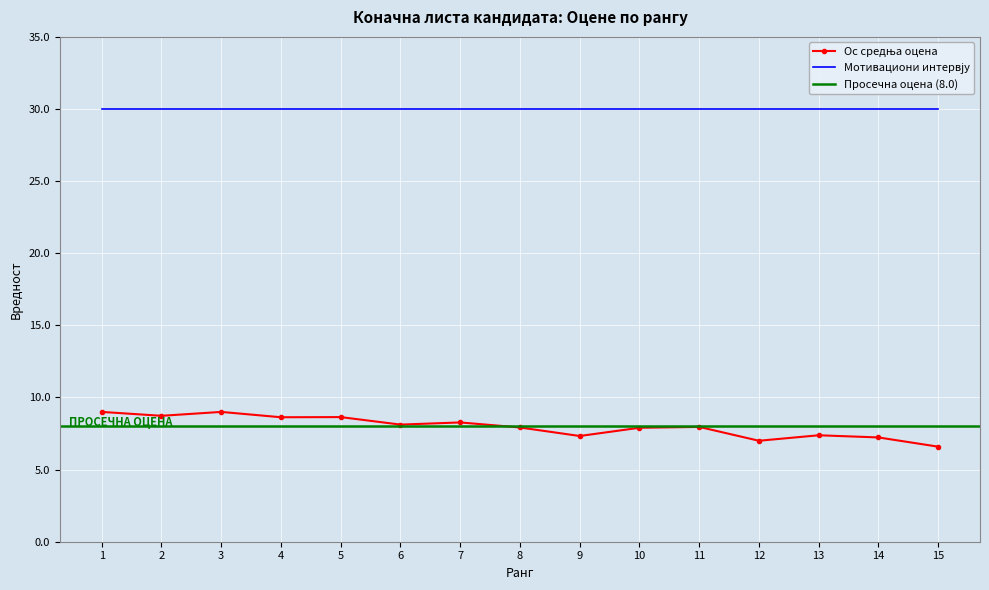

How many points are lower than both their immediate neighbors (excluding endpoints)?

5